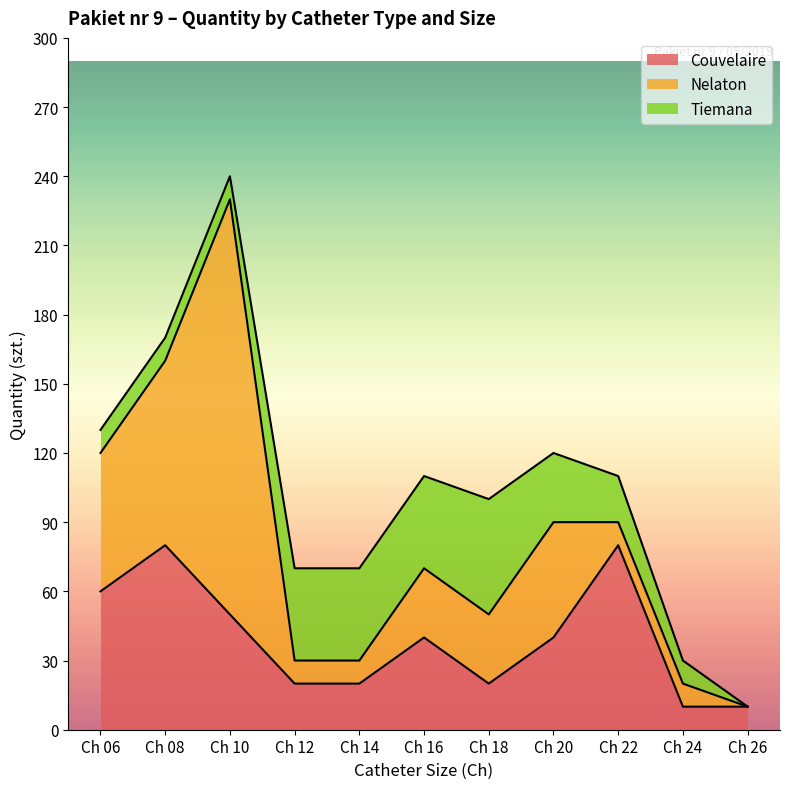

True or false: Tiemana has a value of 10 at Ch 24.

True